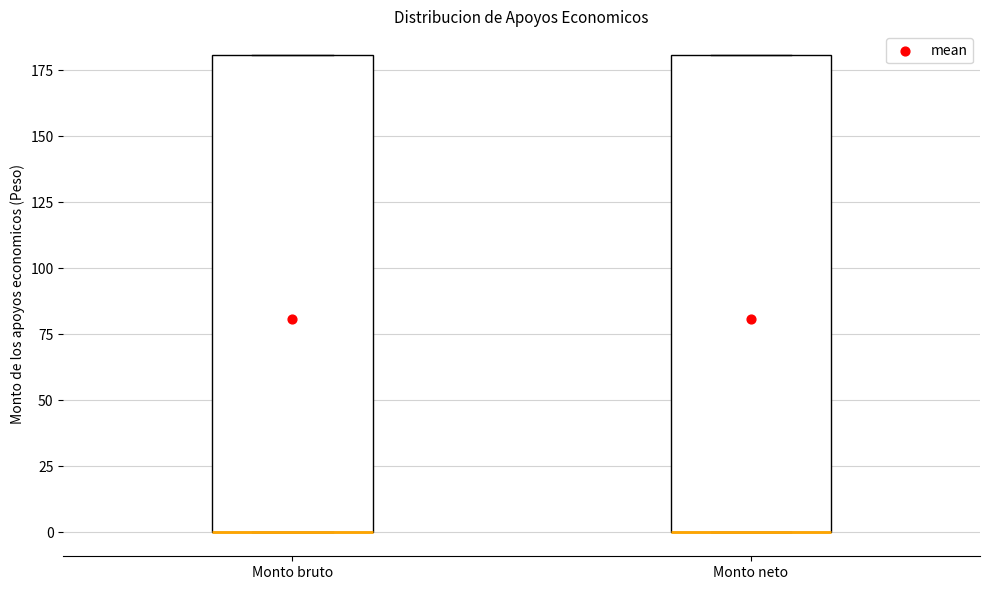

Where is the lower edge of the box for Monto bruto on the y-axis? The values are not printed on the chart, so give them approximately, as read against the axis.

0